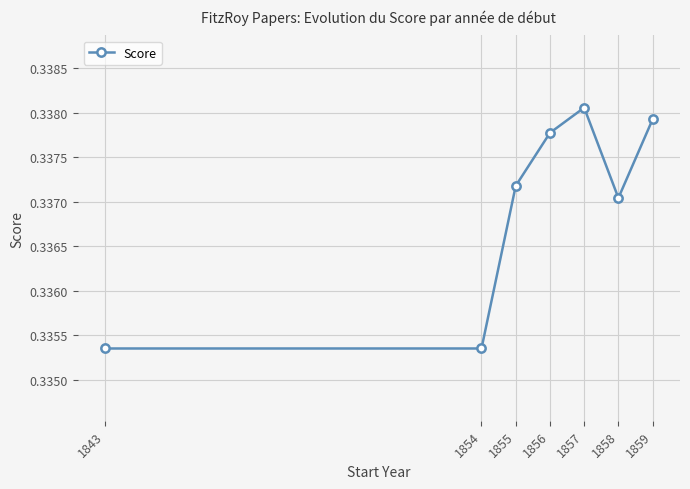

Which category has the highest value across all series?

1857